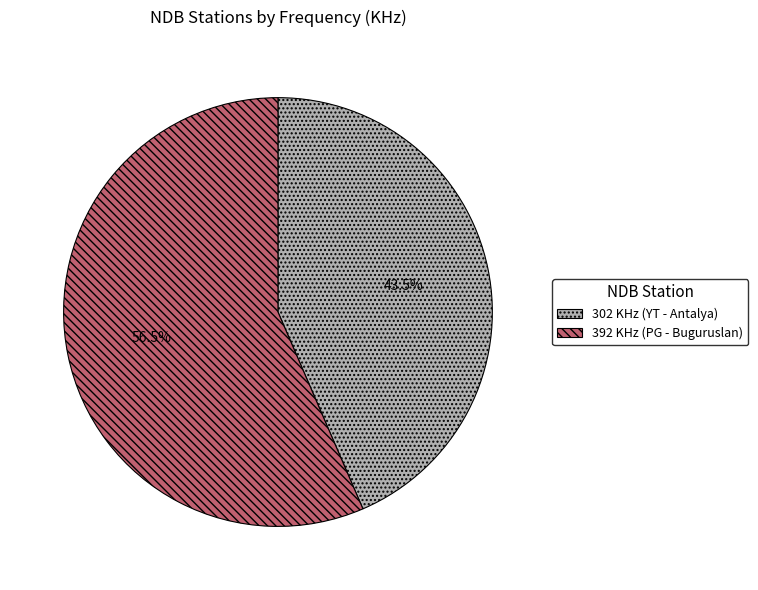

Do 302 KHz (YT - Antalya) and 392 KHz (PG - Buguruslan) together represent more than half of the pie?

Yes